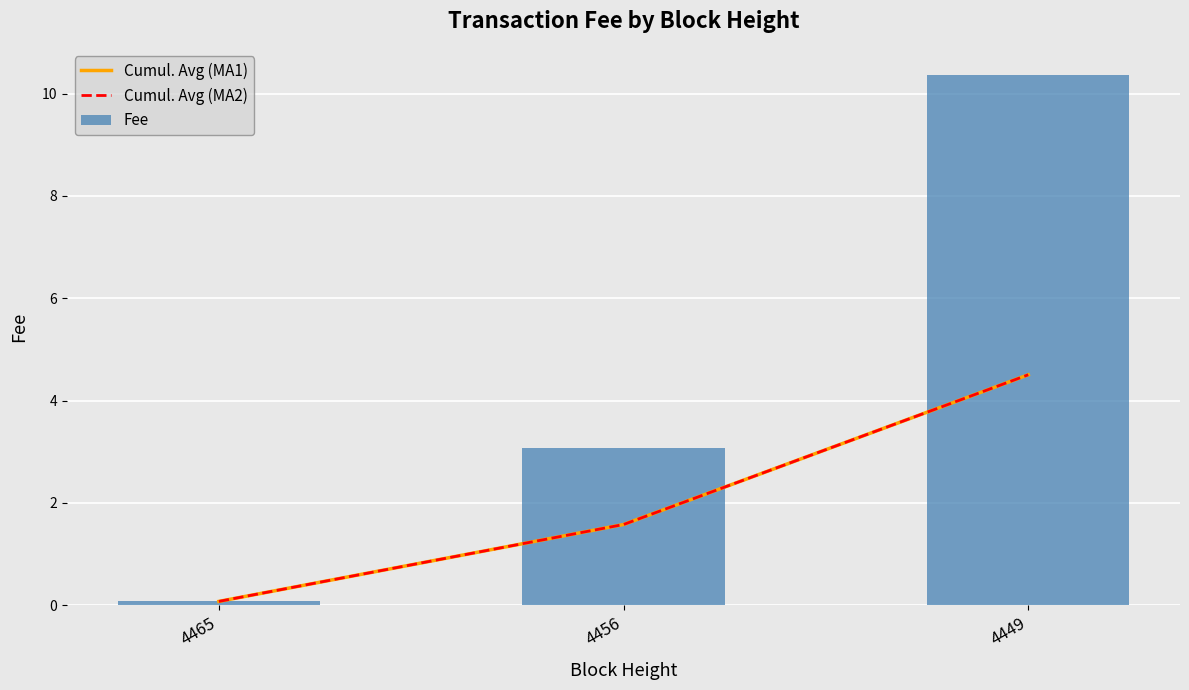

Which has a higher value, 4449 or 4456?

4449